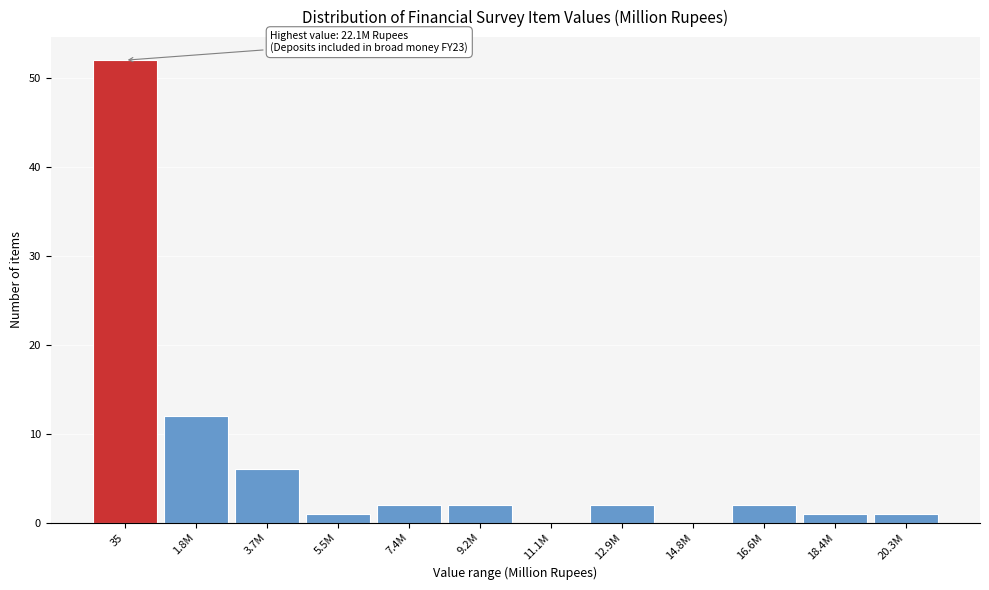

Reading left to right, transcribe all the data shown in this chart.

35=52	1.8M=12	3.7M=6	5.5M=1	7.4M=2	9.2M=2	11.1M=0	12.9M=2	14.8M=0	16.6M=2	18.4M=1	20.3M=1